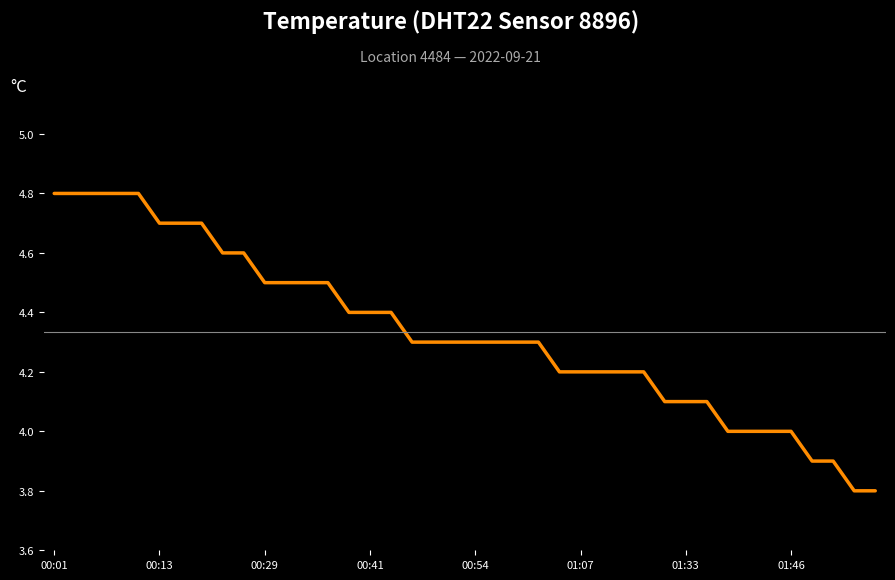

Is this an area chart (filled region under the line)?

No